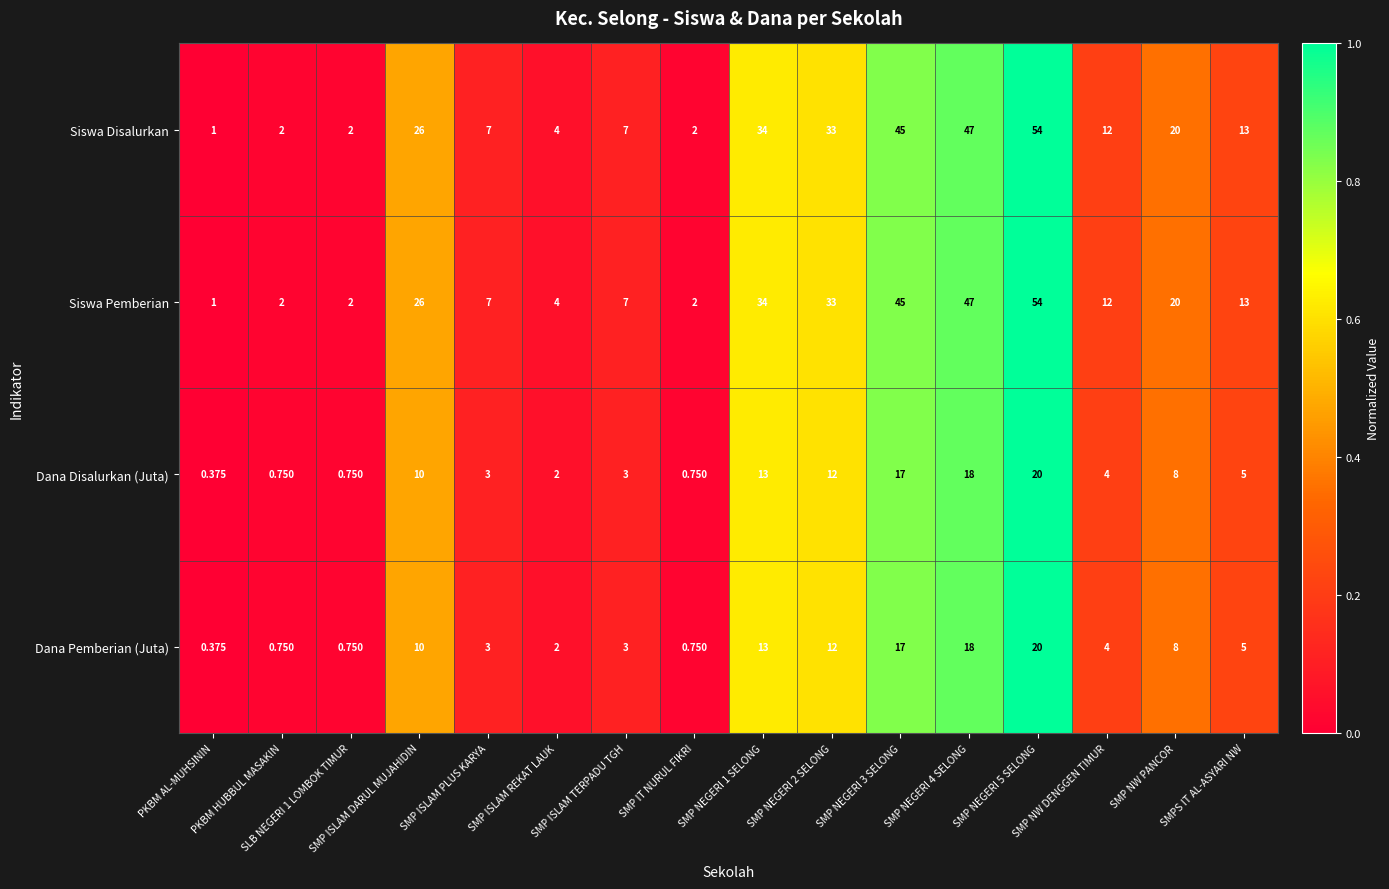

At how many categories does at least one series exceed 0?

16